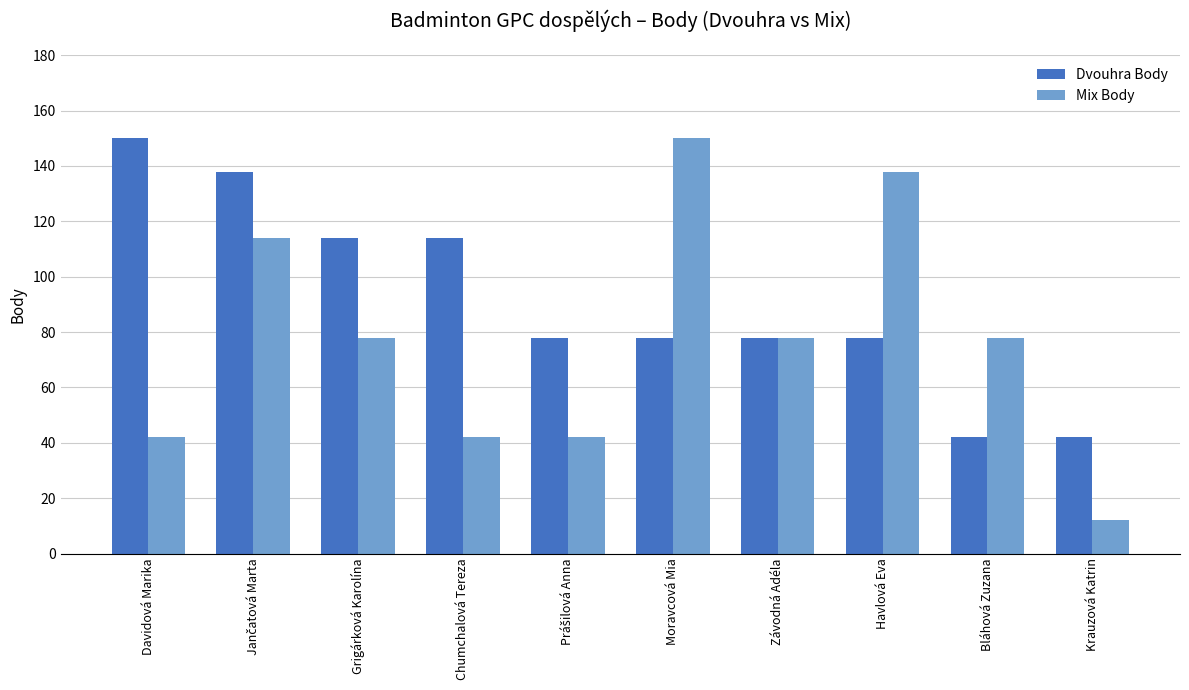

What is the difference between the maximum and second lowest values in the Mix Body series?

108